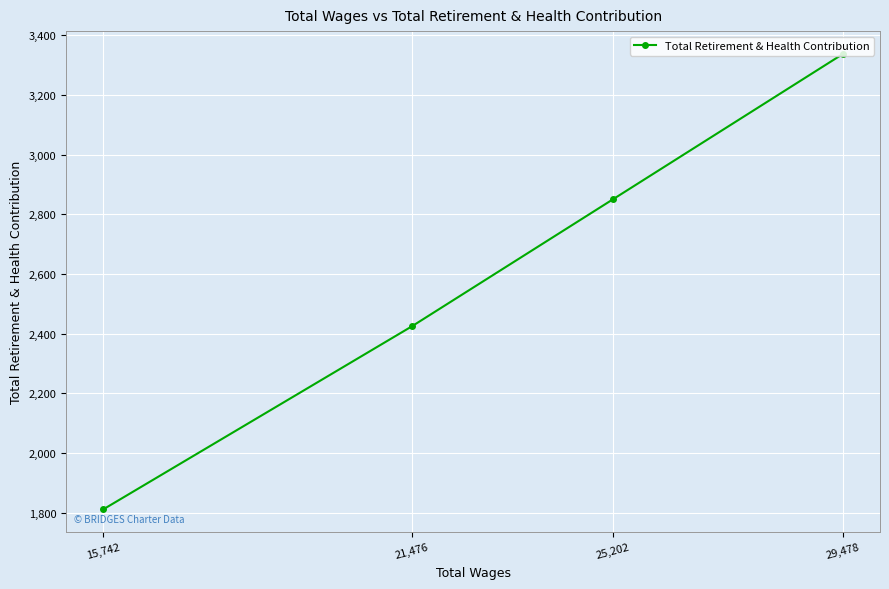

Rank the categories by value from highest to lowest.

29,478, 25,202, 21,476, 15,742